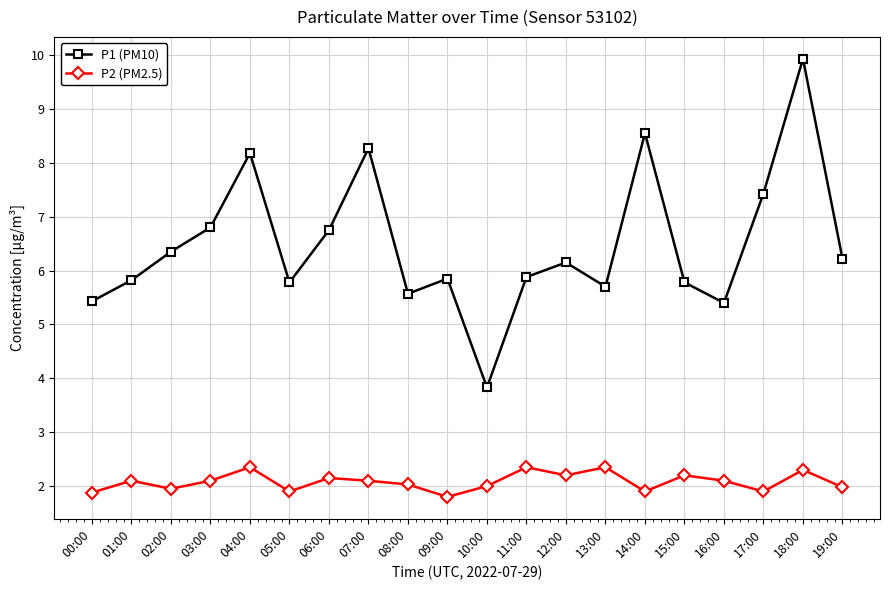

True or false: P2 (PM2.5) and P1 (PM10) cross at least once.

False